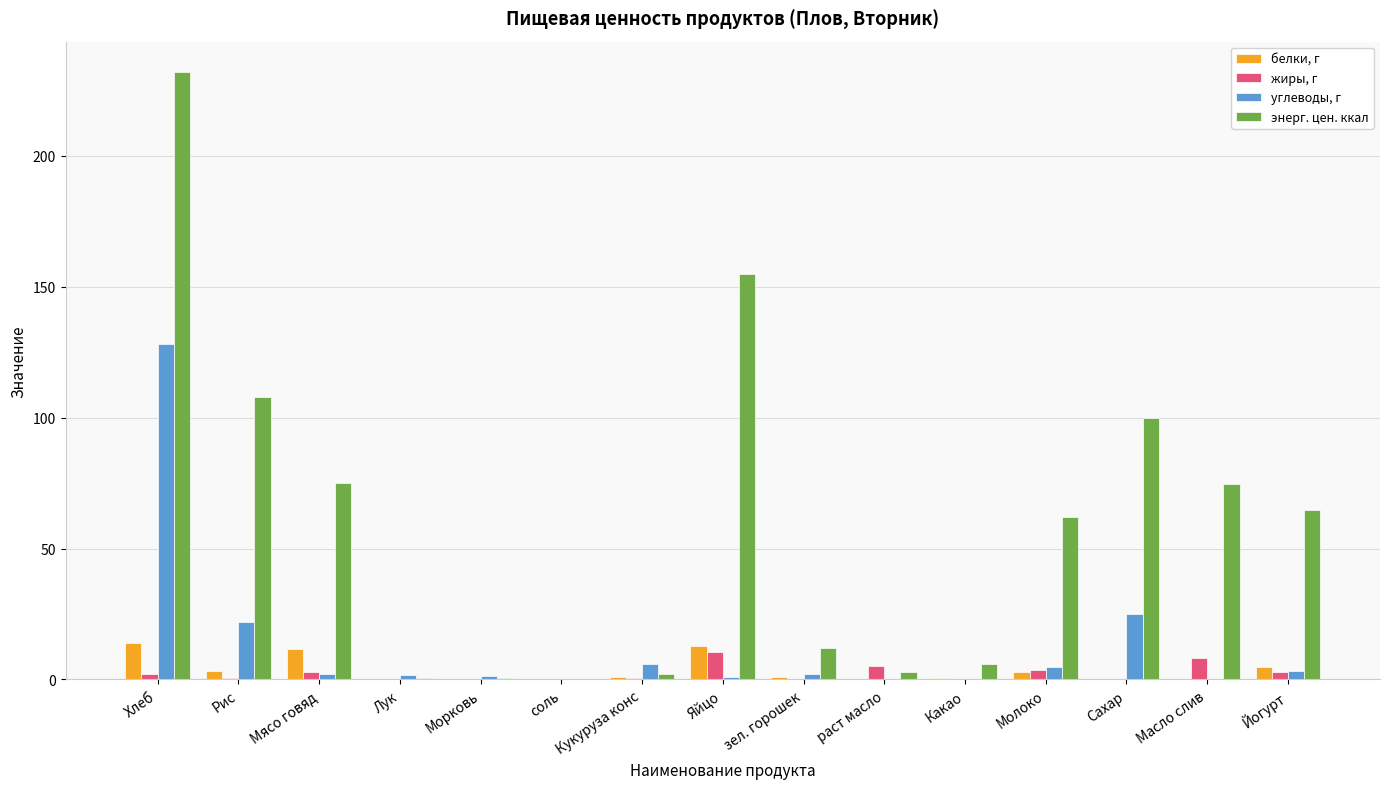

The value of углеводы, г at Сахар is 42.4. True or false?

False